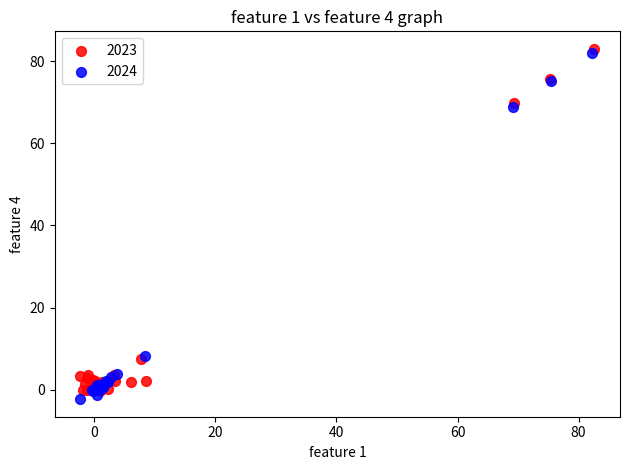

What are all the series names shown in the legend?

2023, 2024